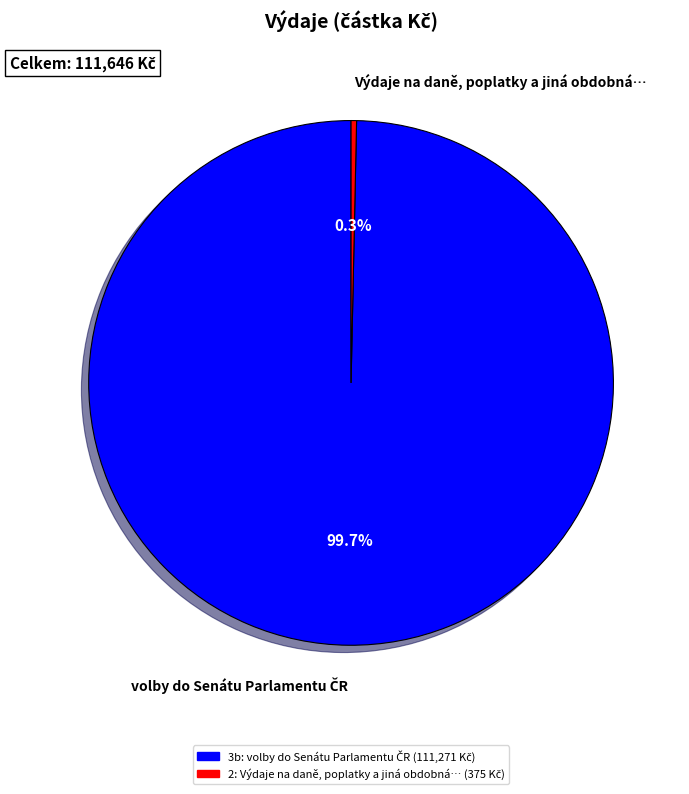

Which category has the smallest portion of the pie?

Výdaje na daně, poplatky a jiná obdobná…